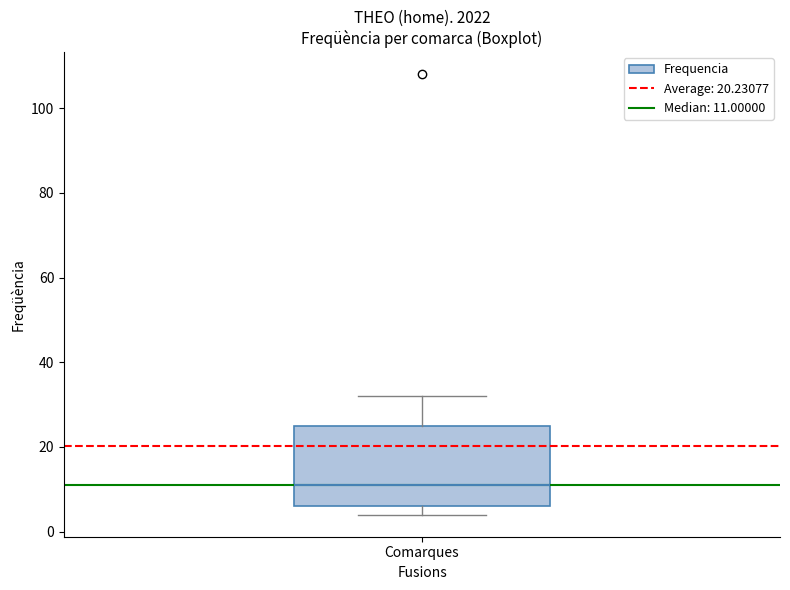

Read this box plot against the y-axis: the position of the median line, the range covered by the box, and the ends of both whiskers. The values are not printed on the chart, so give them approximately, as read against the axis.

median 12, box 6 to 26, whiskers 4 to 32